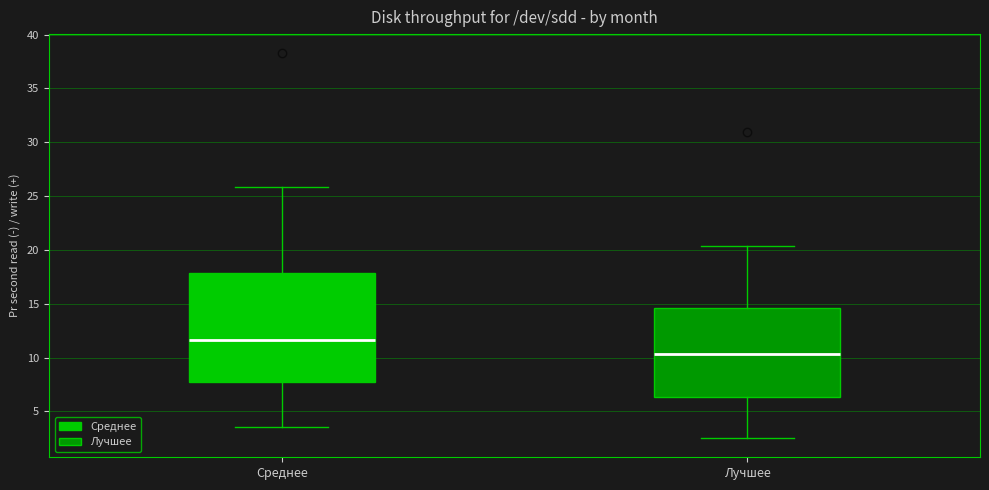

Which box's median line is the lowest?

Лучшее